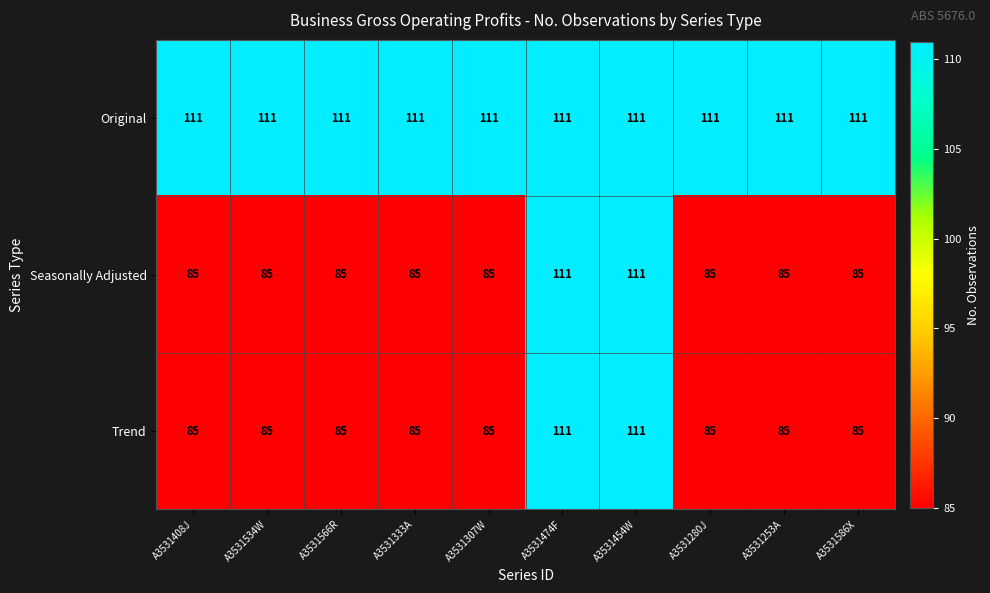

How many categories are shown in the chart?

10